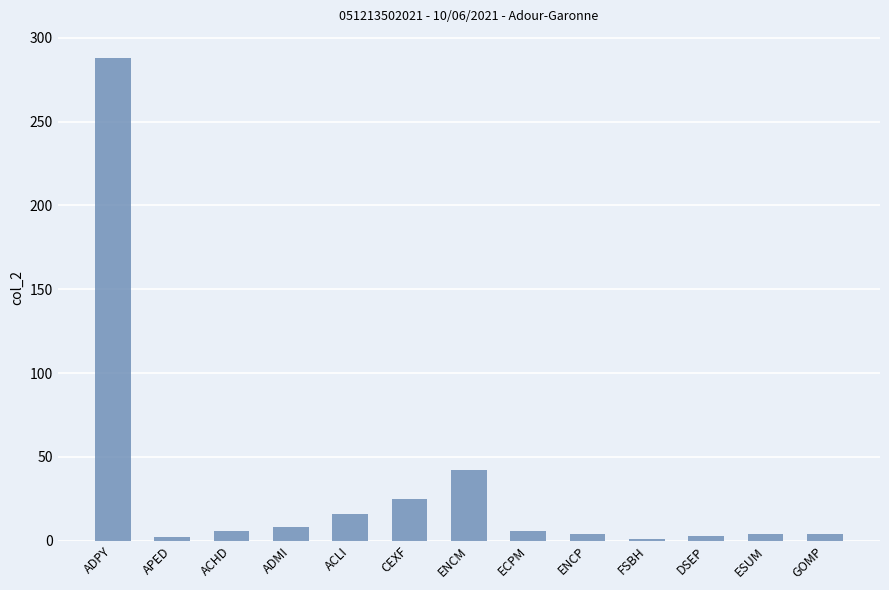

Count the number of data series in this chart.

1